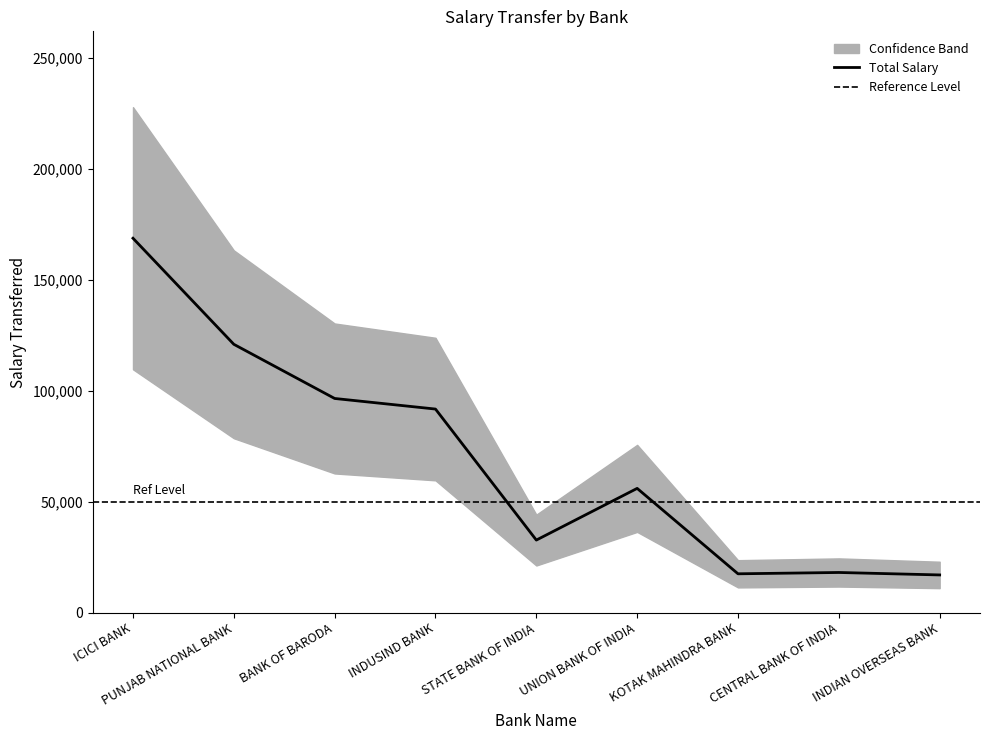

True or false: the data shows 243235 at ICICI BANK.

False